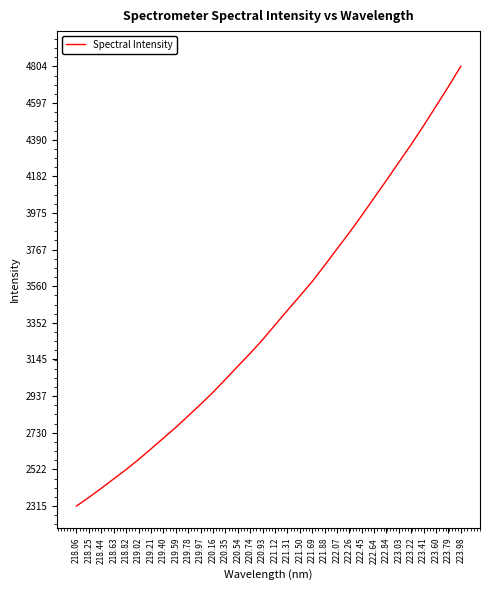

Reading right to left, list all the values displayed in this chart.

4804.4	4689.4	4578.7	4468.7	4362.6	4261.4	4159.2	4059.8	3959.4	3862.6	3770.0	3676.6	3585.6	3503.4	3422.0	3339.9	3256.1	3179.2	3106.3	3031.5	2959.0	2890.5	2825.1	2760.1	2699.4	2638.2	2578.4	2521.7	2468.8	2415.4	2364.2	2314.9